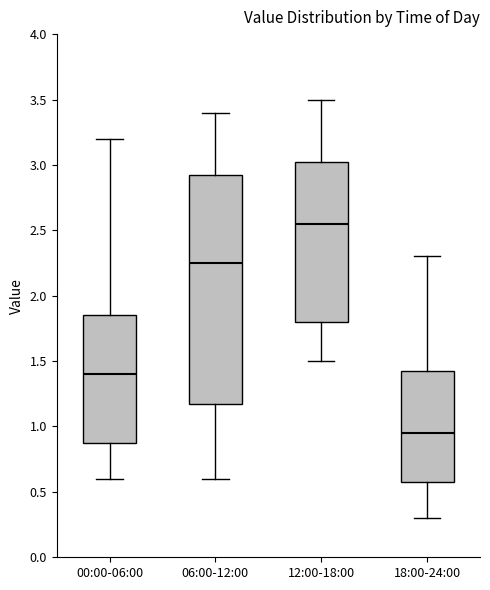

Reading left to right, read every box against the y-axis: the position of its median line, the range the box covers, and the ends of its whiskers. The values are not printed on the chart, so give them approximately, as read against the axis.

00:00-06:00: median 1.40, box 0.90 to 1.85, whiskers 0.60 to 3.20
06:00-12:00: median 2.25, box 1.20 to 2.95, whiskers 0.60 to 3.40
12:00-18:00: median 2.55, box 1.80 to 3.05, whiskers 1.50 to 3.50
18:00-24:00: median 0.95, box 0.60 to 1.45, whiskers 0.30 to 2.30